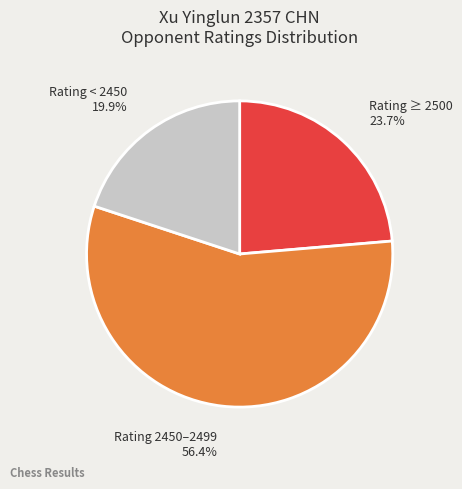

Count the number of slices in the pie.

3